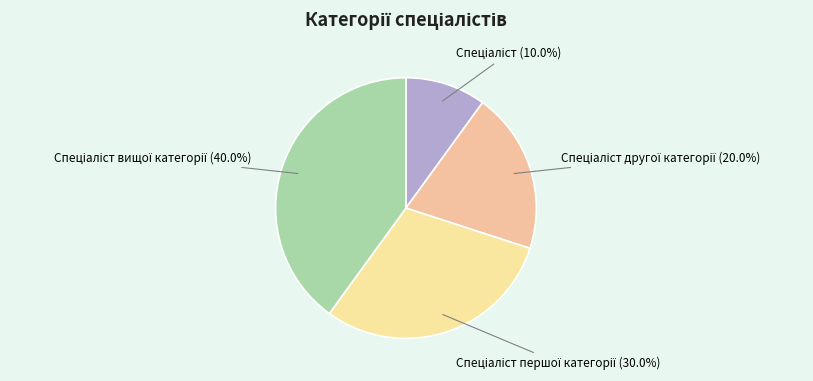

How many slices are in this pie chart?

4